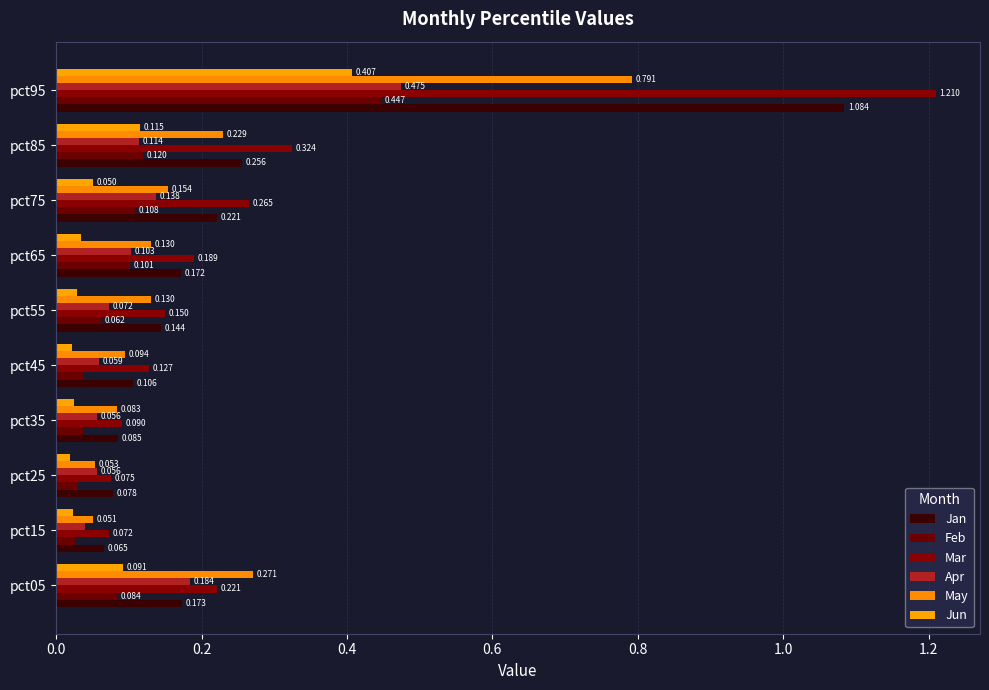

What is the sum of all Jun values?

0.8